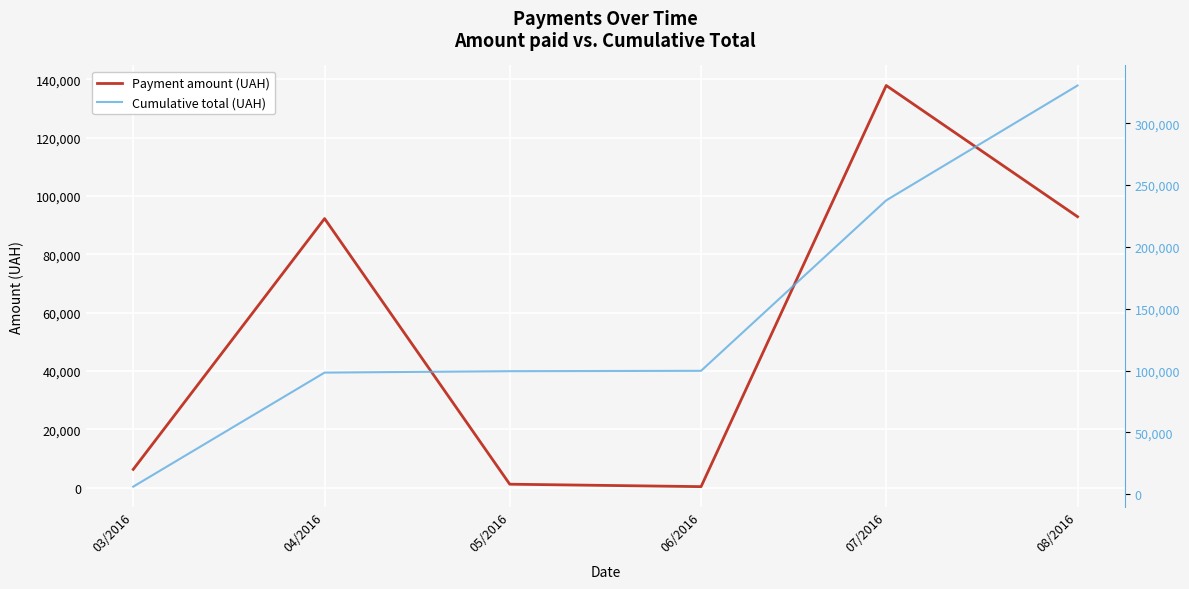

Reading right to left, list all the values displayed in this chart.

Payment amount (UAH): 08/2016=92856.7	07/2016=137843.0	06/2016=300.0	05/2016=1134.2	04/2016=92212.2	03/2016=6218.4
Cumulative total (UAH): 08/2016=330564.5	07/2016=237707.7	06/2016=99864.8	05/2016=99564.8	04/2016=98430.6	03/2016=6218.4